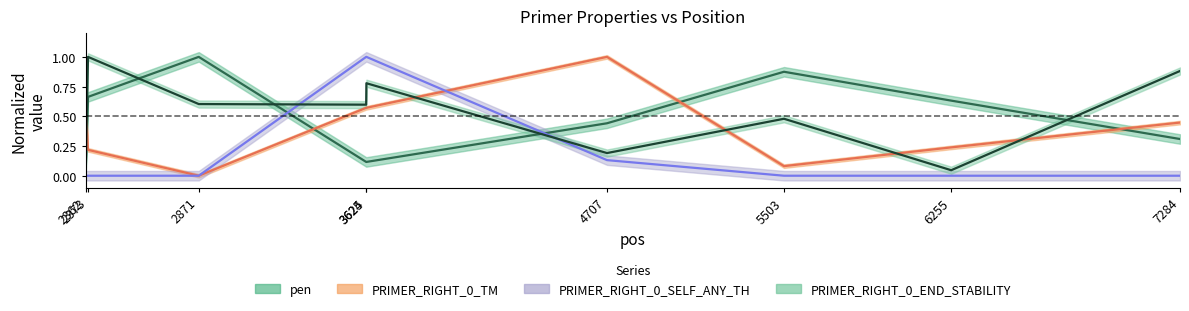

Where is the first local maximum for PRIMER_RIGHT_0_TM?

4707